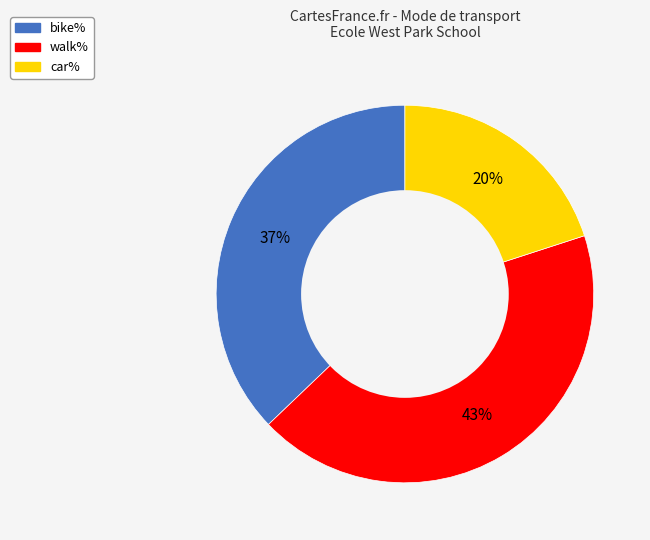

Count the number of slices in the pie.

3